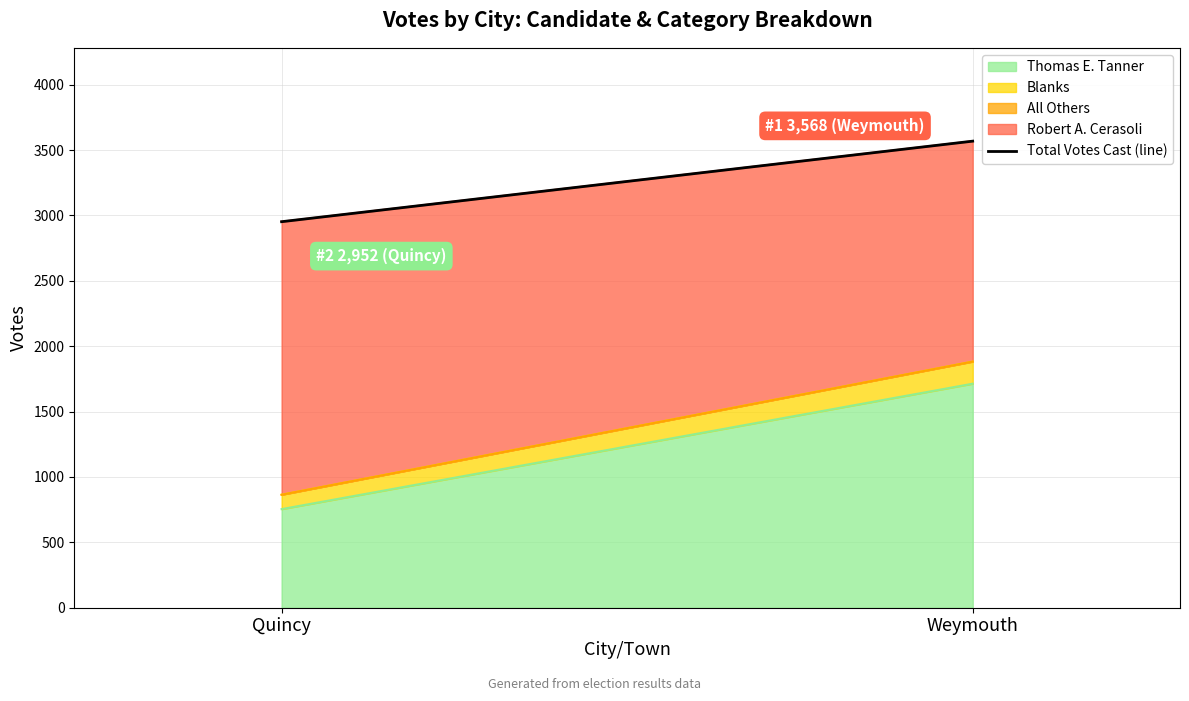

What is the label of the 2nd point from the right?

Quincy